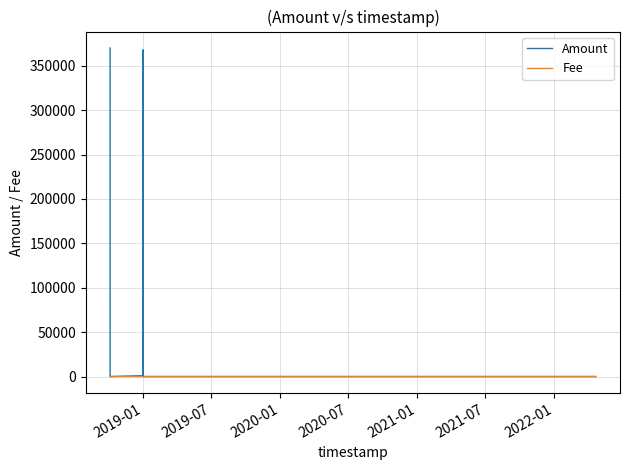

What is the value of the Fee point at the 8th from the left?

1.0